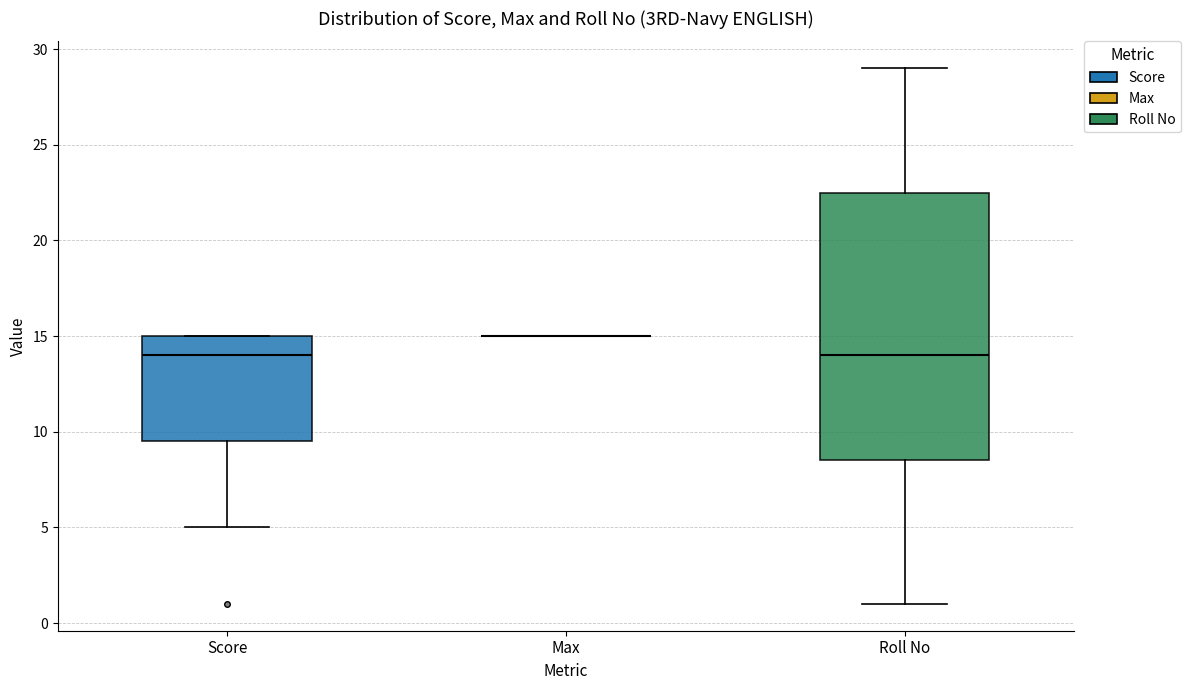

Which box is the tallest, from its lower edge to its upper edge?

Roll No